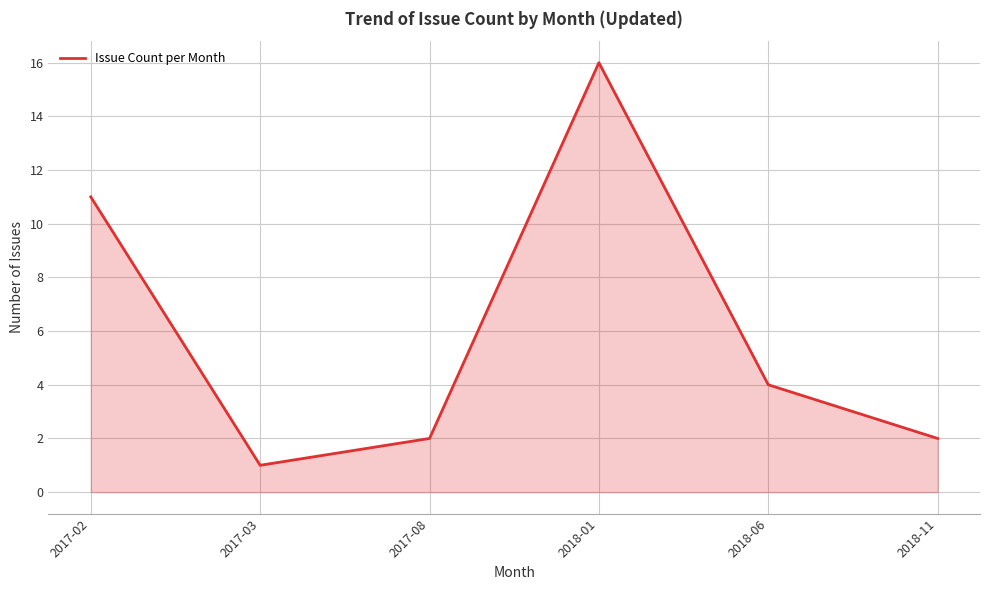

What is the sum of all values?

36